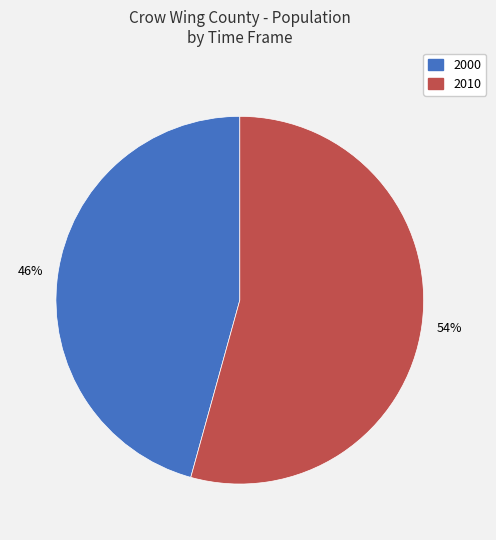

To the nearest percent, what is the combined percentage of 2000 and 2010?

100%